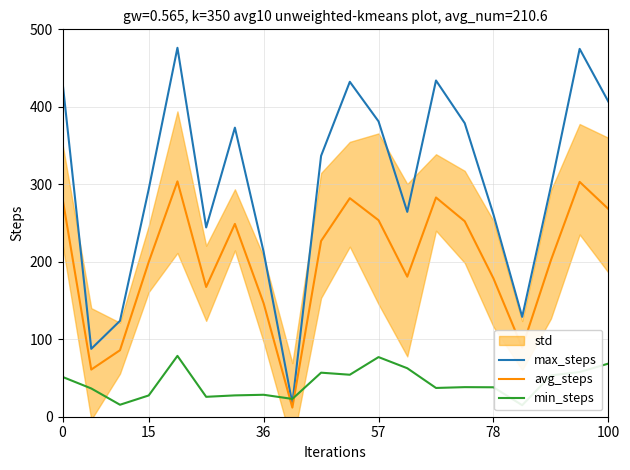

How many interior local valleys does the min_steps series have?

6